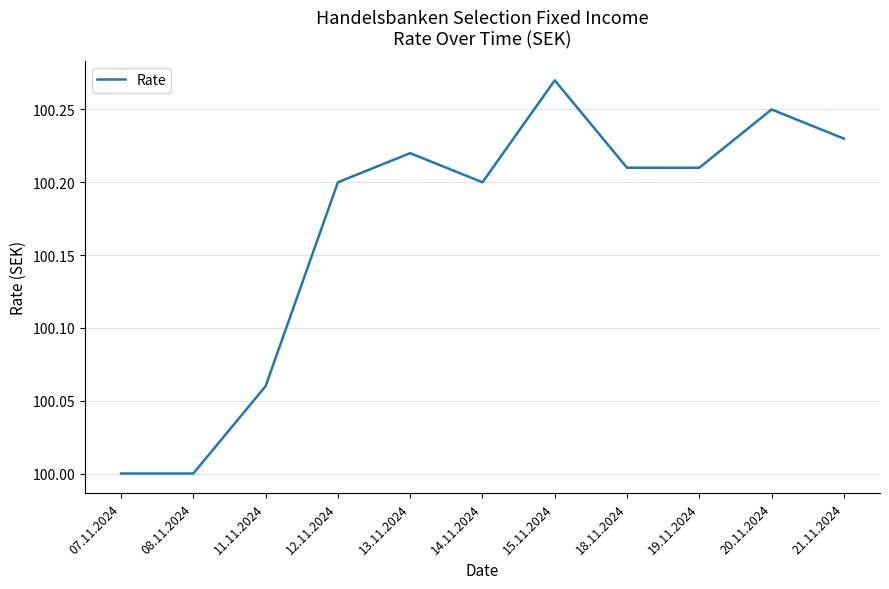

What is the change in value from 08.11.2024 to 11.11.2024?

+0.1